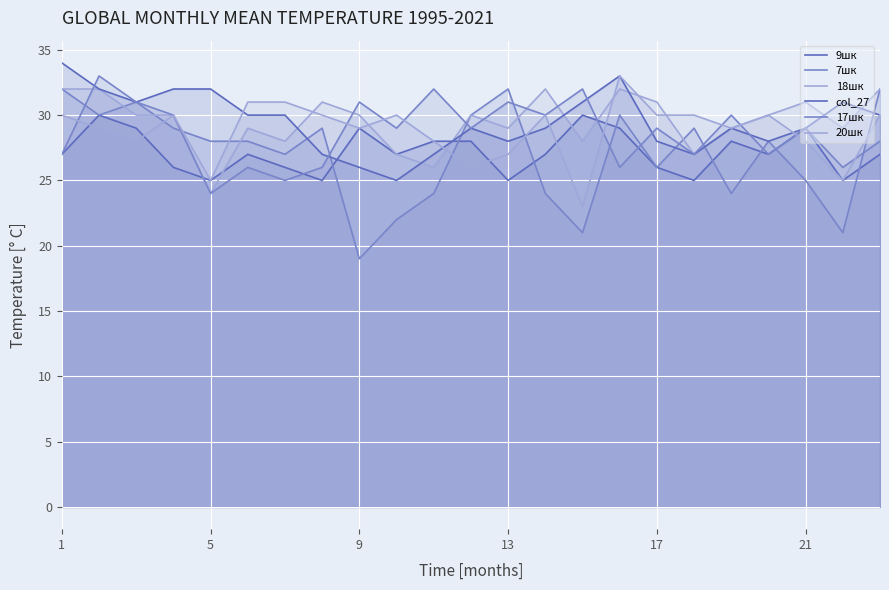

Which series has the largest total across all categories?

18шк